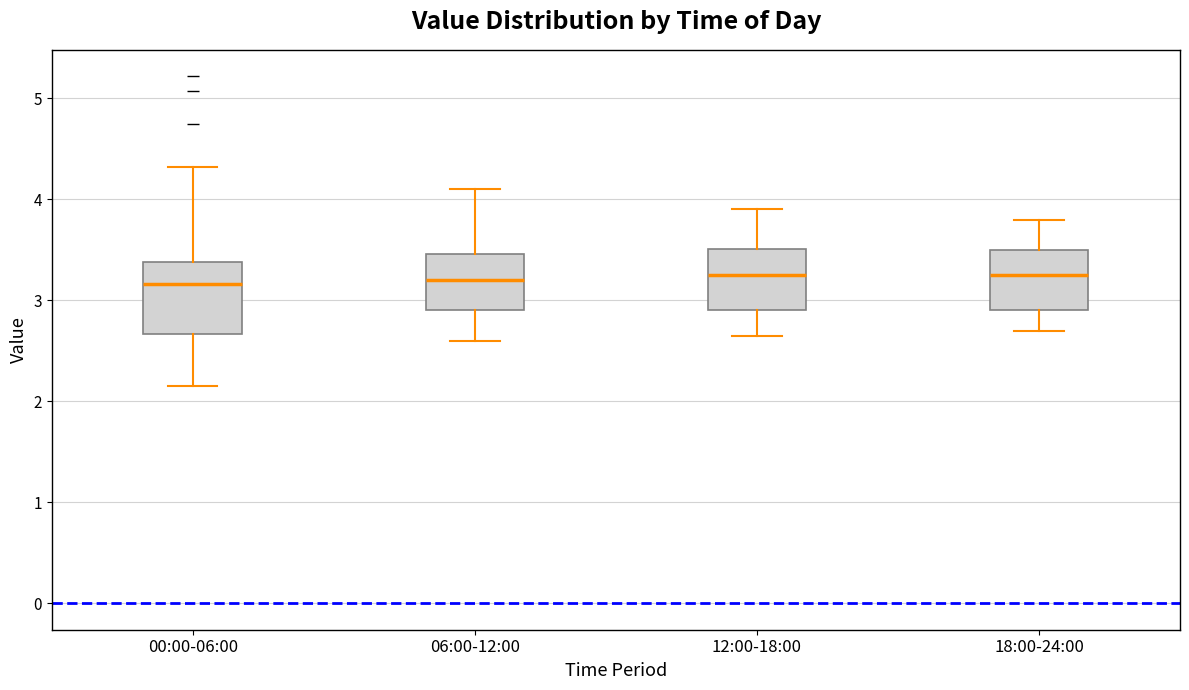

Reading left to right, transcribe this box plot: for each box, give where its median line is, the range the box spans, and where its two whiskers end, as read against the y-axis. The values are not printed on the chart, so give them approximately, as read against the axis.

00:00-06:00: median 3.2, box 2.7 to 3.4, whiskers 2.2 to 4.3
06:00-12:00: median 3.2, box 2.9 to 3.5, whiskers 2.6 to 4.1
12:00-18:00: median 3.3, box 2.9 to 3.5, whiskers 2.7 to 3.9
18:00-24:00: median 3.3, box 2.9 to 3.5, whiskers 2.7 to 3.8